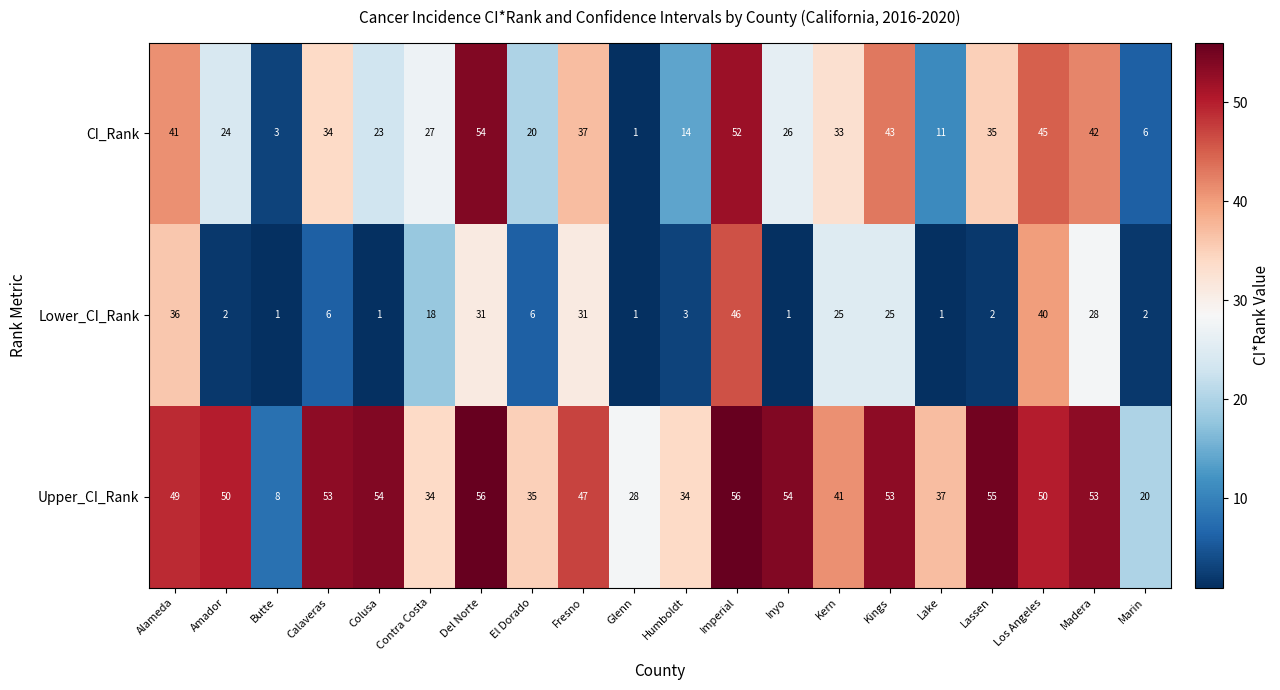

Which series has the largest range (max minus min)?

CI_Rank